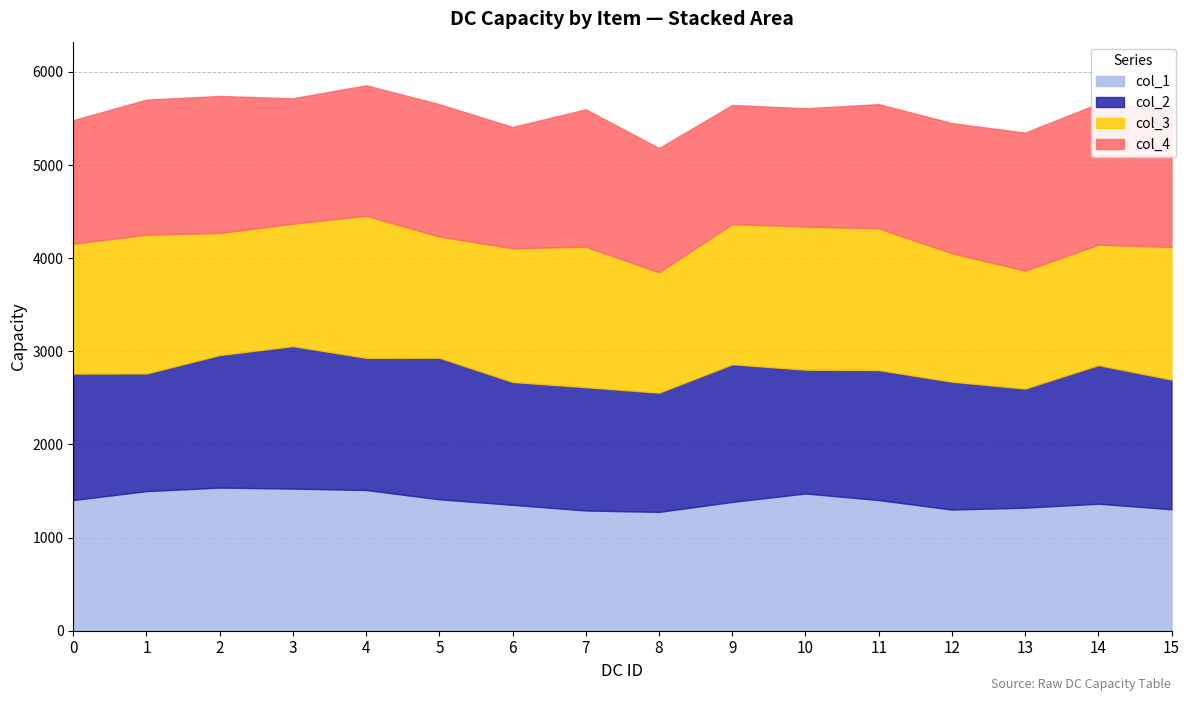

How many lines are shown in the chart?

4